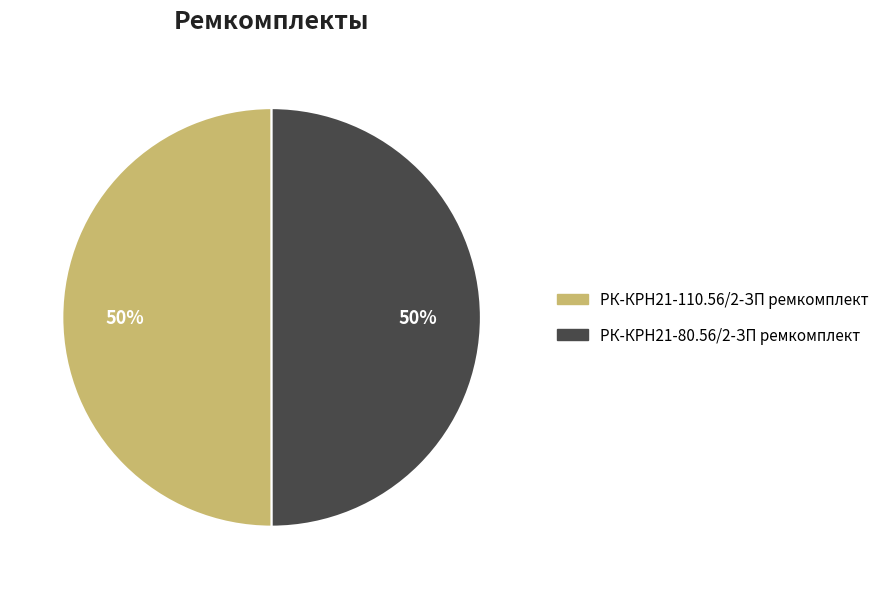

How many segments does this pie chart have?

2